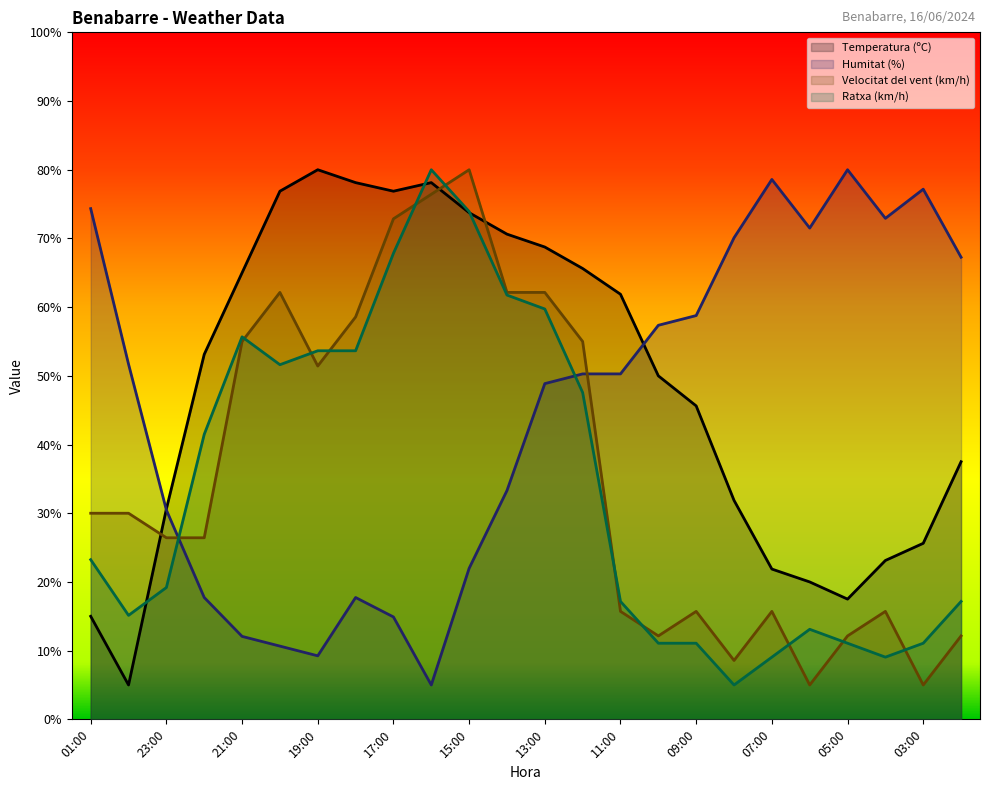

How many times do Velocitat del vent (km/h) and Temperatura (ºC) cross each other?

3